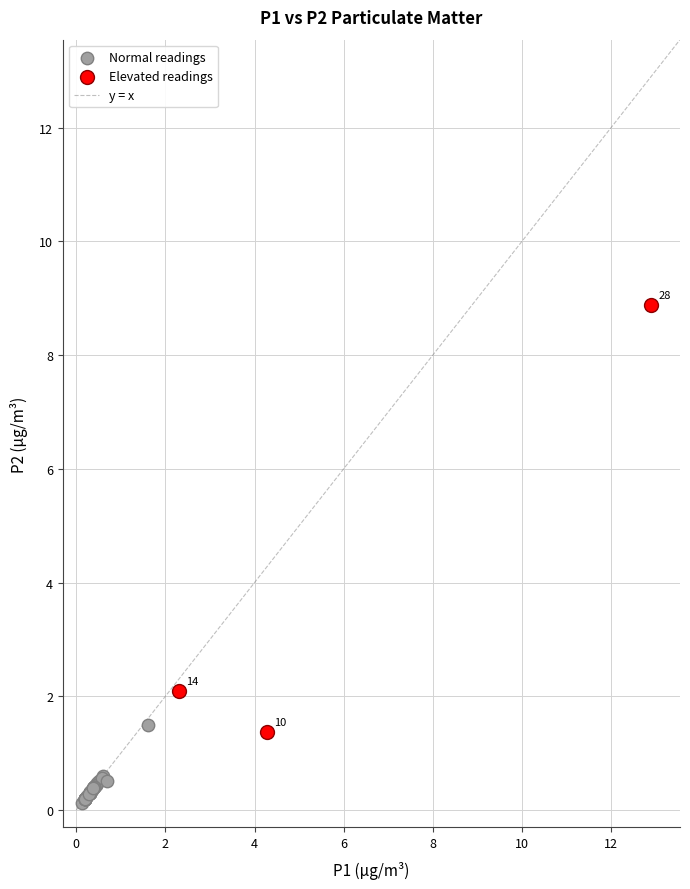

Which series has the widest spread of Y values?

Elevated readings